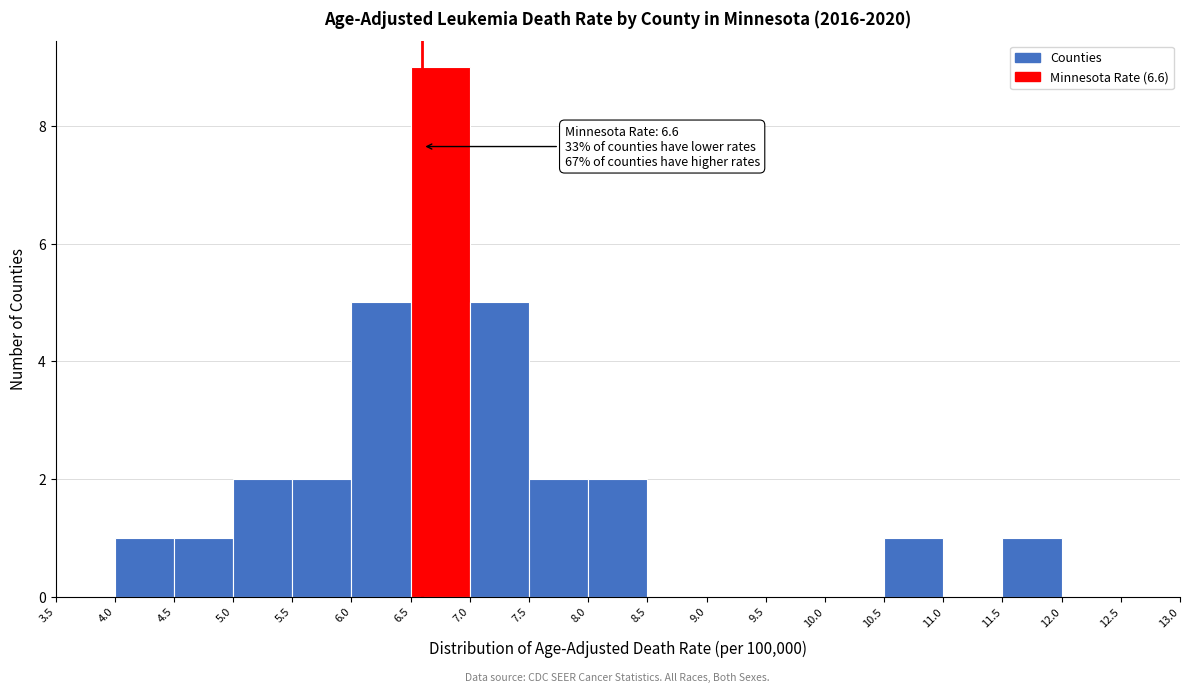

Which range on the x-axis has the tallest bar?

6.5 to 7.0